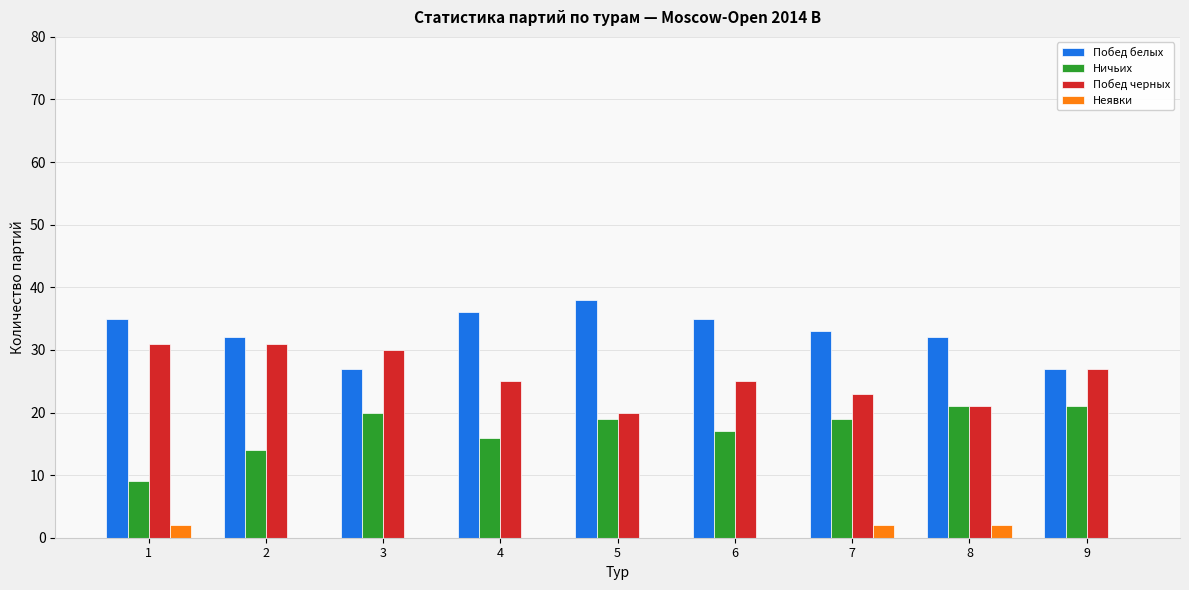

What is the greatest value displayed?

38